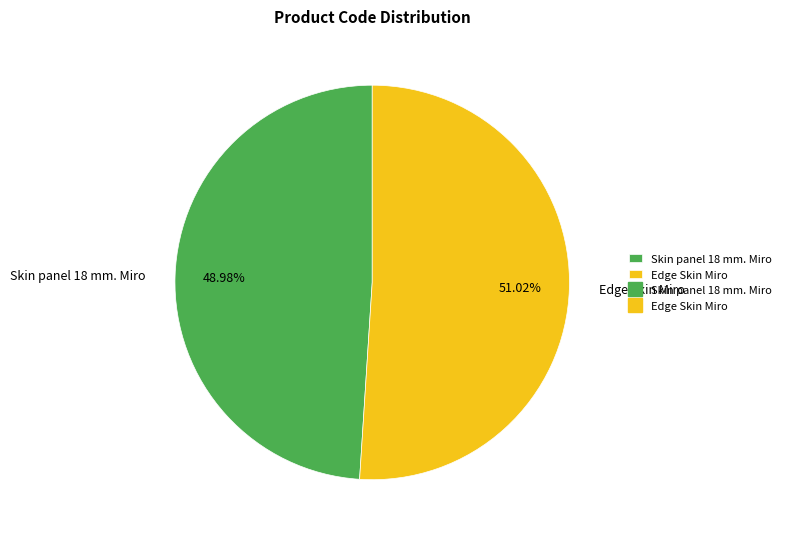

True or false: Skin panel 18 mm. Miro accounts for 40% of the total.

False